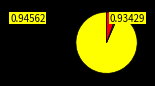

Is there a majority slice in this chart?

Yes